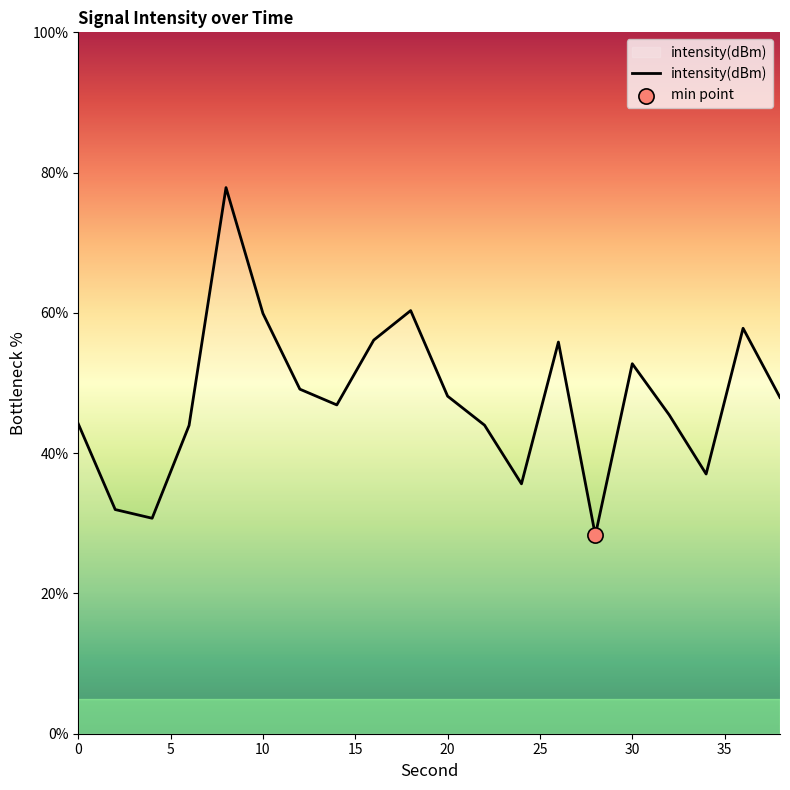

What is the greatest value displayed?

77.9